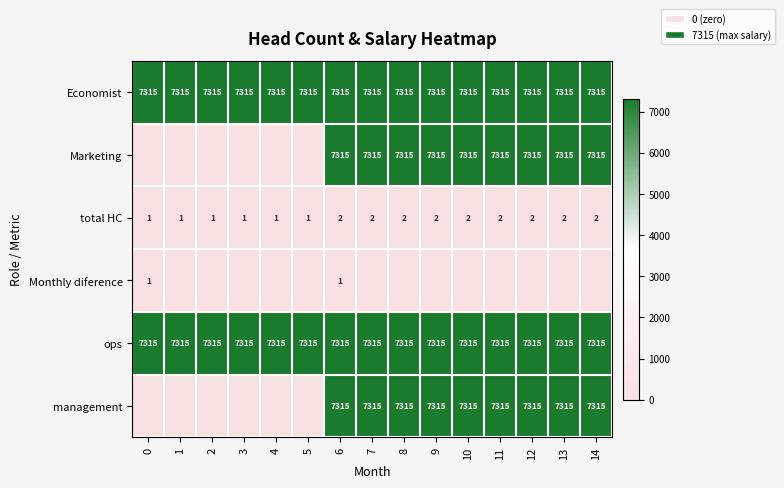

What is the total value across all series at 7?

29262